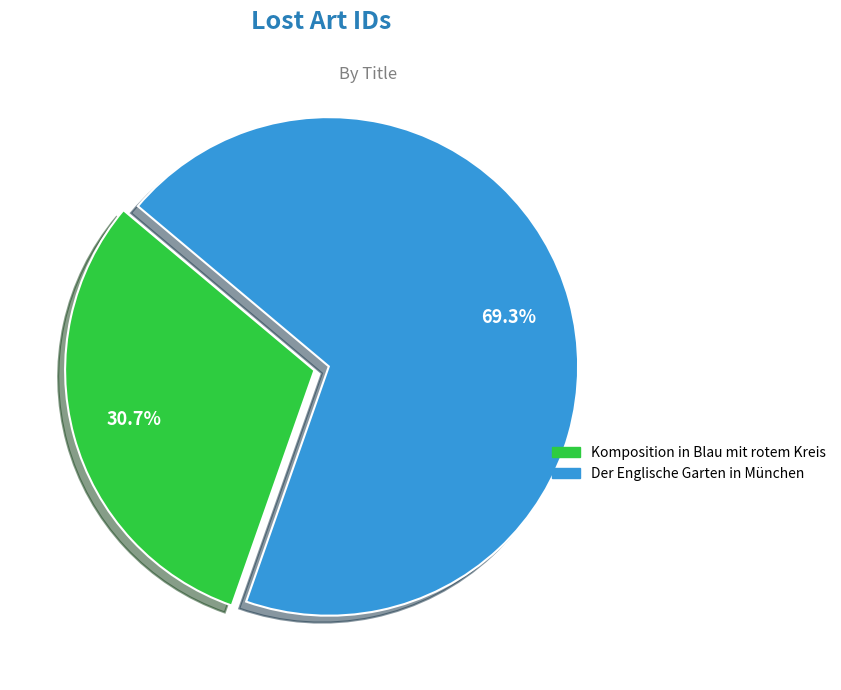

Is it true that Komposition in Blau mit rotem Kreis is 38% of the pie?

False